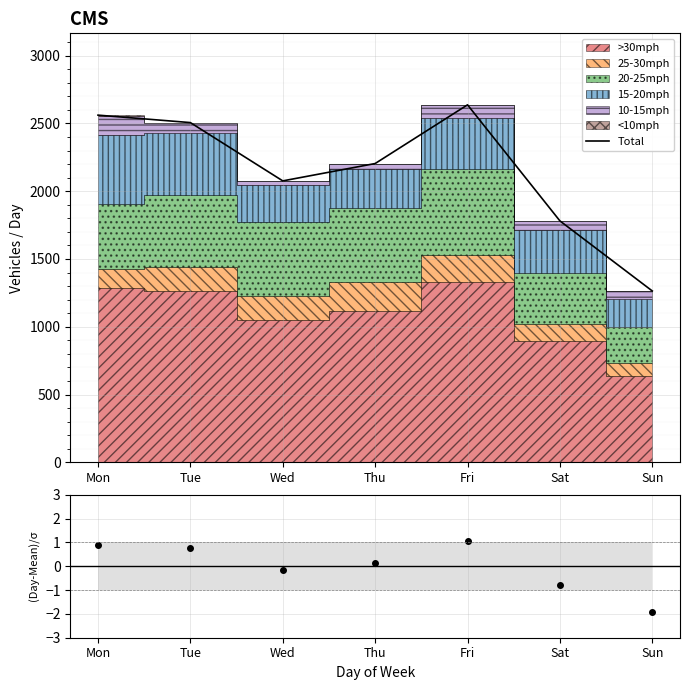

At which category does the chart reach its peak across all series?

Fri